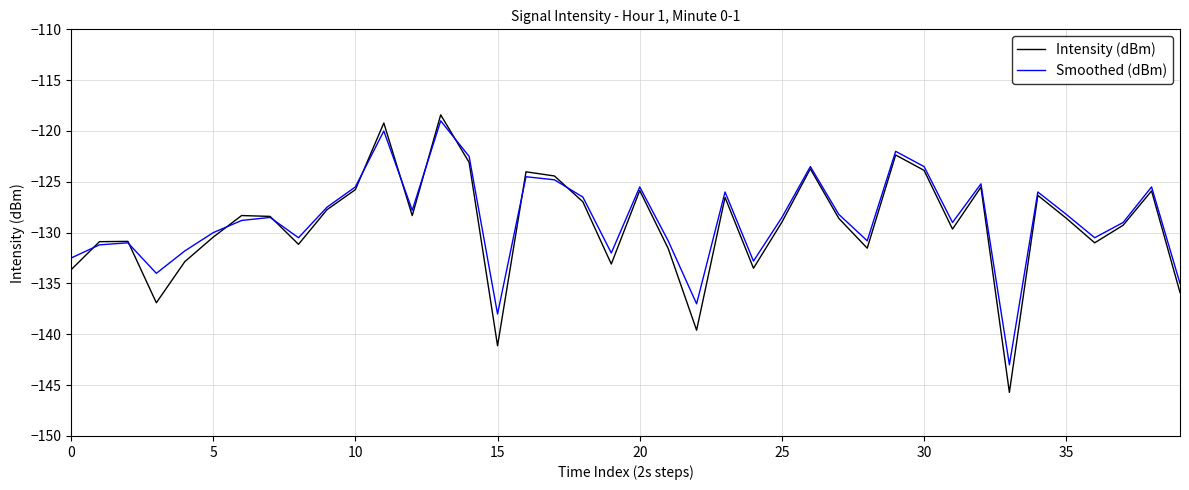

What is the highest value of the Intensity (dBm) series?

-118.4